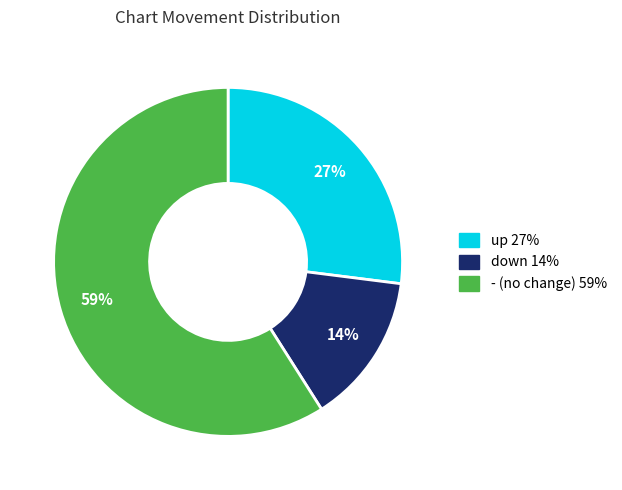

What is the ratio of the value at - to the value at up?

2.2